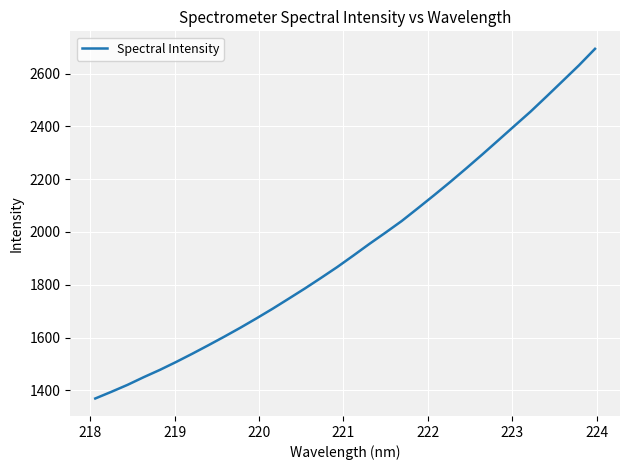

What is the smallest value displayed?

1369.5